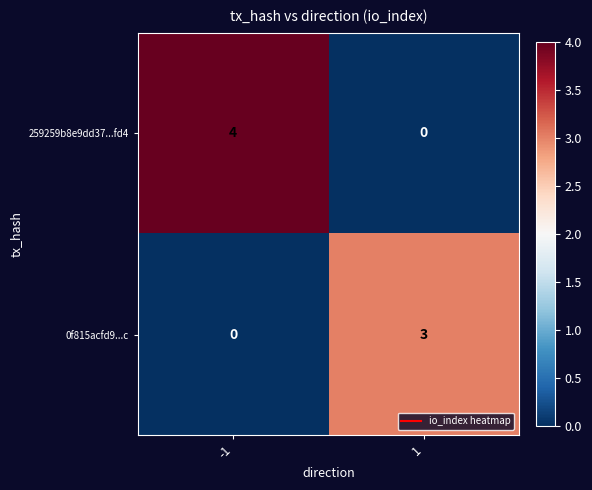

Rank the series by their average value, from highest to lowest.

259259b8e9dd37...fd4, 0f815acfd9...c